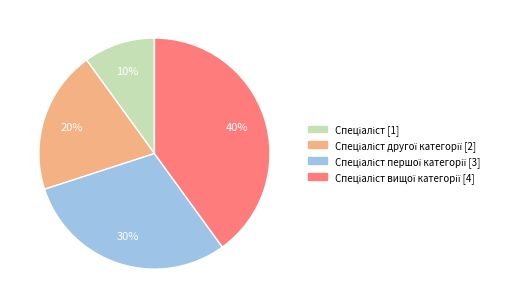

To the nearest percent, what is the average slice percentage?

25%